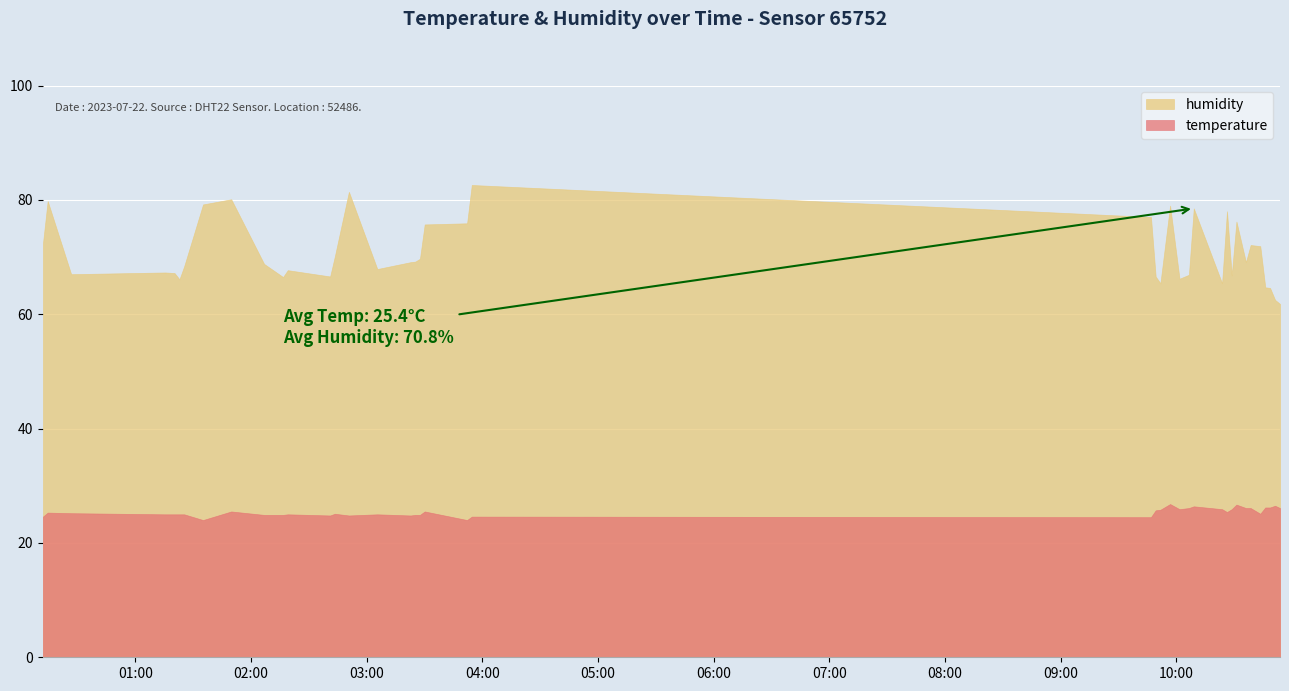

What are all the series names shown in the legend?

temperature, humidity